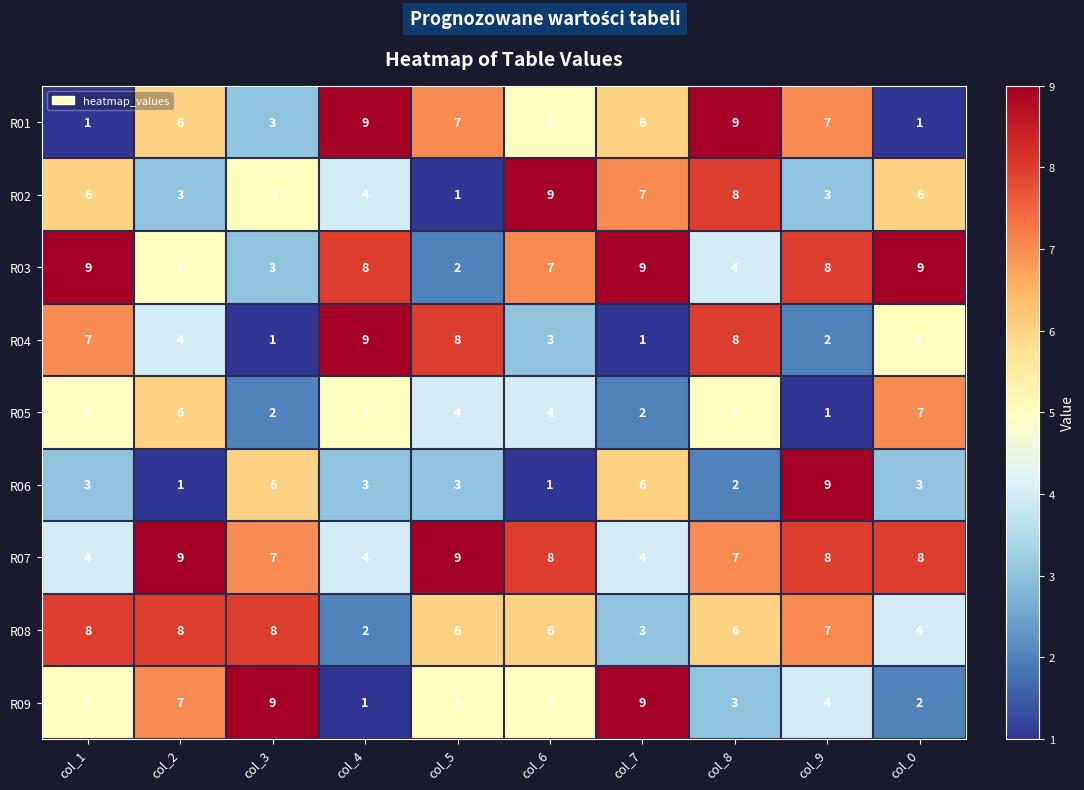

The R04 series shows 3 at col_9. True or false?

False